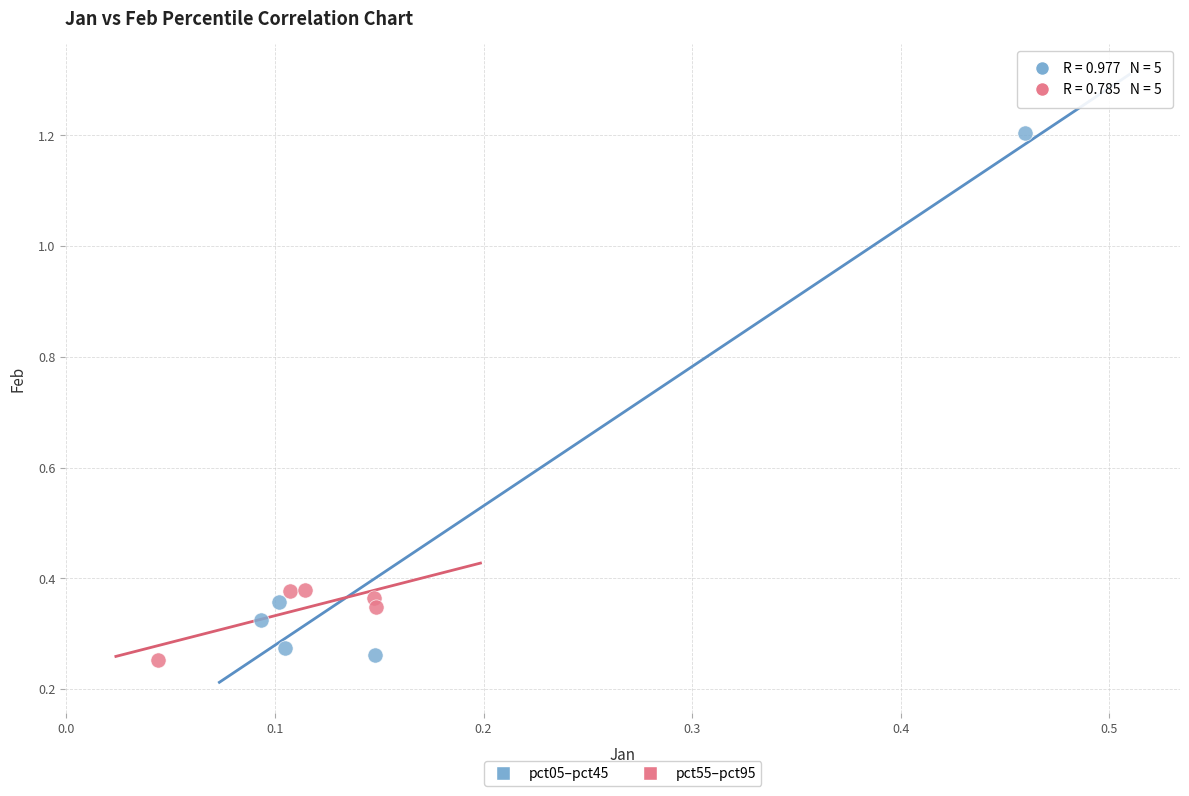

Which series reaches the maximum Y coordinate?

pct05–pct45